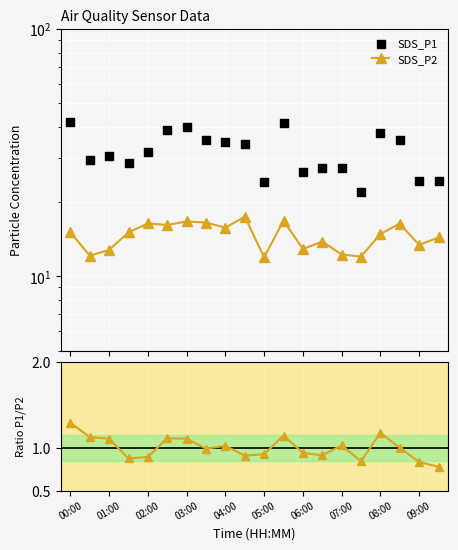

What is the total value across all series at 01:00?

42.8